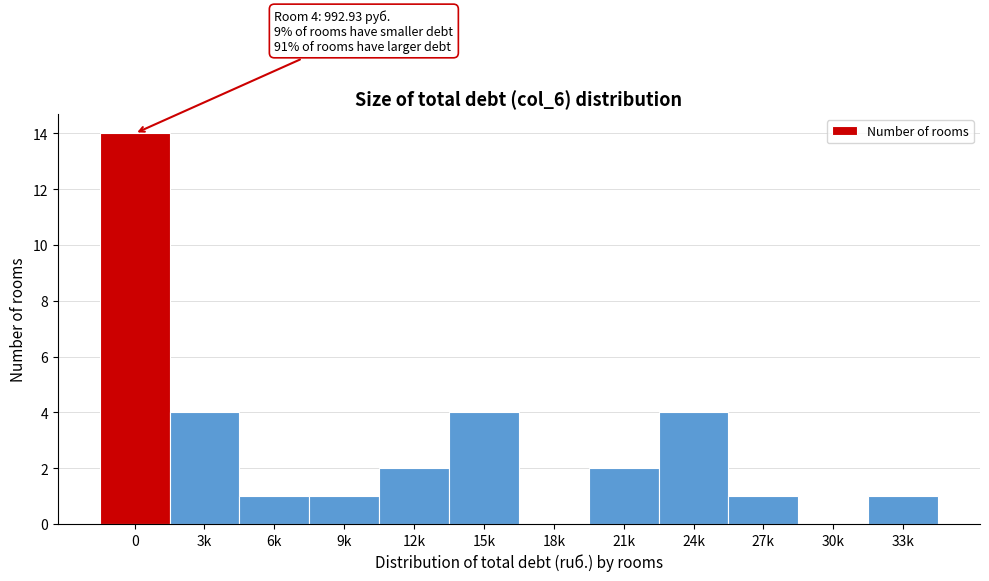

Reading left to right, extract all data points from this chart.

0=14	3k=4	6k=1	9k=1	12k=2	15k=4	18k=0	21k=2	24k=4	27k=1	30k=0	33k=1